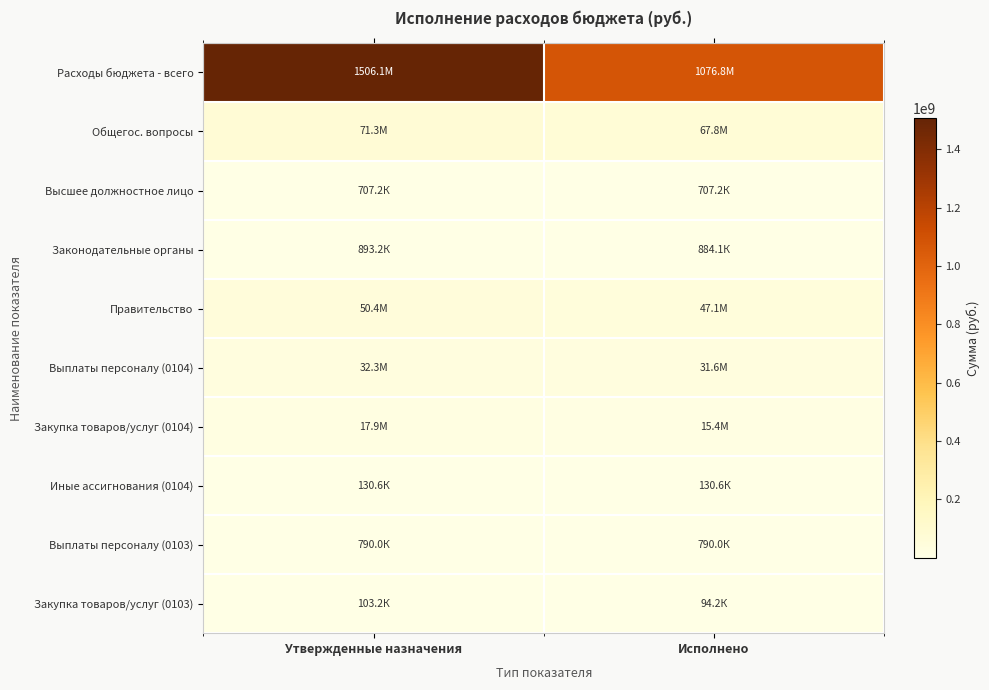

Reading left to right, what are all the values shown in this chart?

Расходы бюджета - всего: Утвержденные назначения=1506095489.6	Исполнено=1076763905.5
Общегос. вопросы: Утвержденные назначения=71289709.0	Исполнено=67784673.0
Высшее должностное лицо: Утвержденные назначения=707157.8	Исполнено=707157.8
Законодательные органы: Утвержденные назначения=893167.6	Исполнено=884105.3
Правительство: Утвержденные назначения=50364368.1	Исполнено=47091935.3
Выплаты персоналу (0104): Утвержденные назначения=32304406.3	Исполнено=31565745.6
Закупка товаров/услуг (0104): Утвержденные назначения=17929345.6	Исполнено=15395573.4
Иные ассигнования (0104): Утвержденные назначения=130616.2	Исполнено=130616.2
Выплаты персоналу (0103): Утвержденные назначения=789950.6	Исполнено=789950.6
Закупка товаров/услуг (0103): Утвержденные назначения=103217.0	Исполнено=94154.8